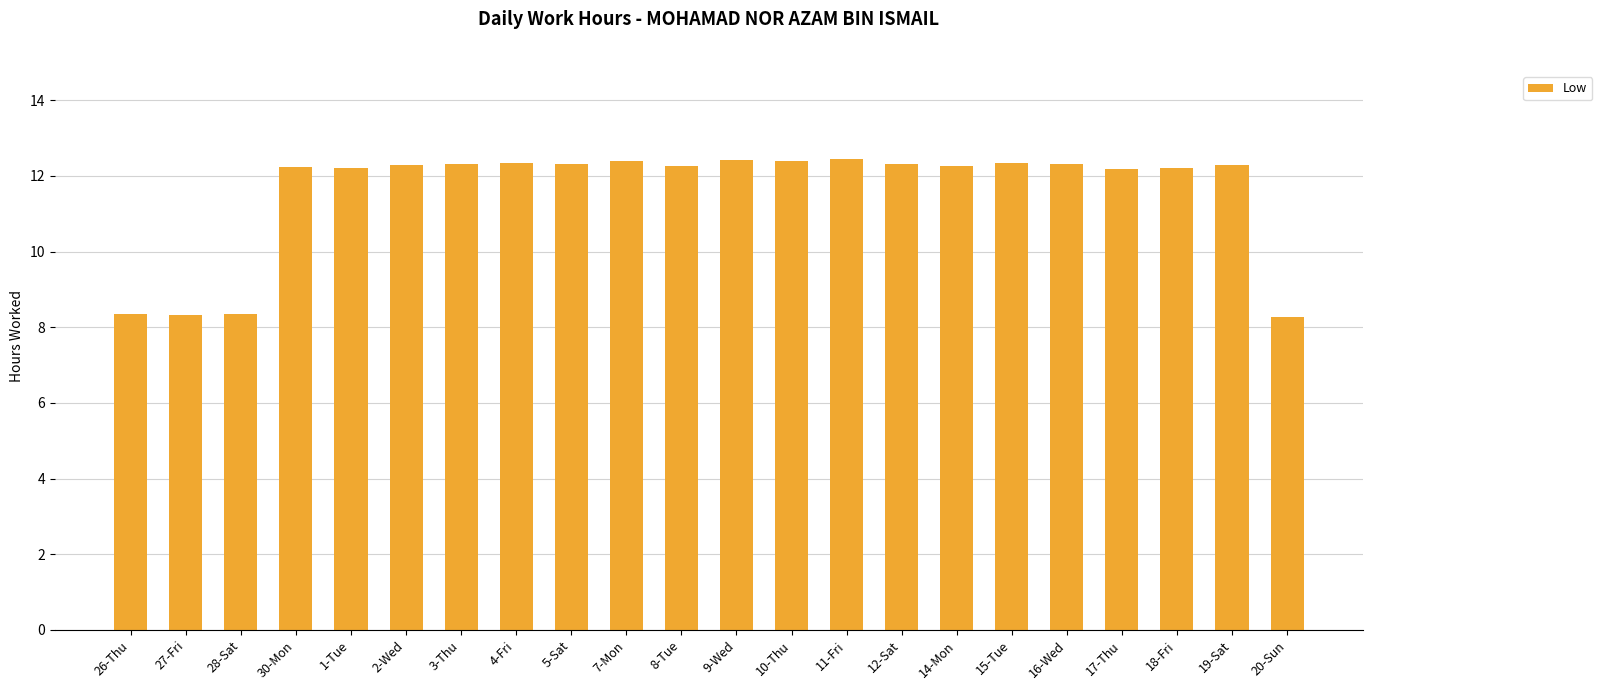

What is the difference between the maximum and minimum values?

4.2